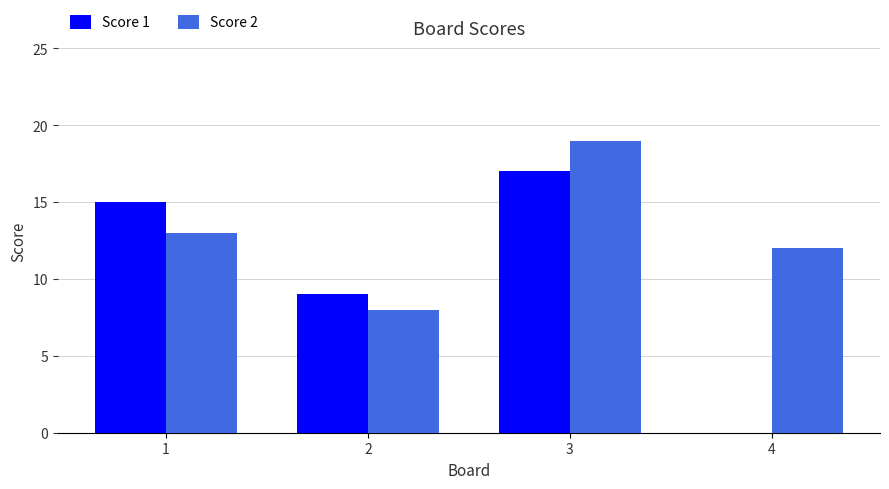

Reading left to right, extract all data points from this chart.

Score 1: 15	9	17	0
Score 2: 13	8	19	12